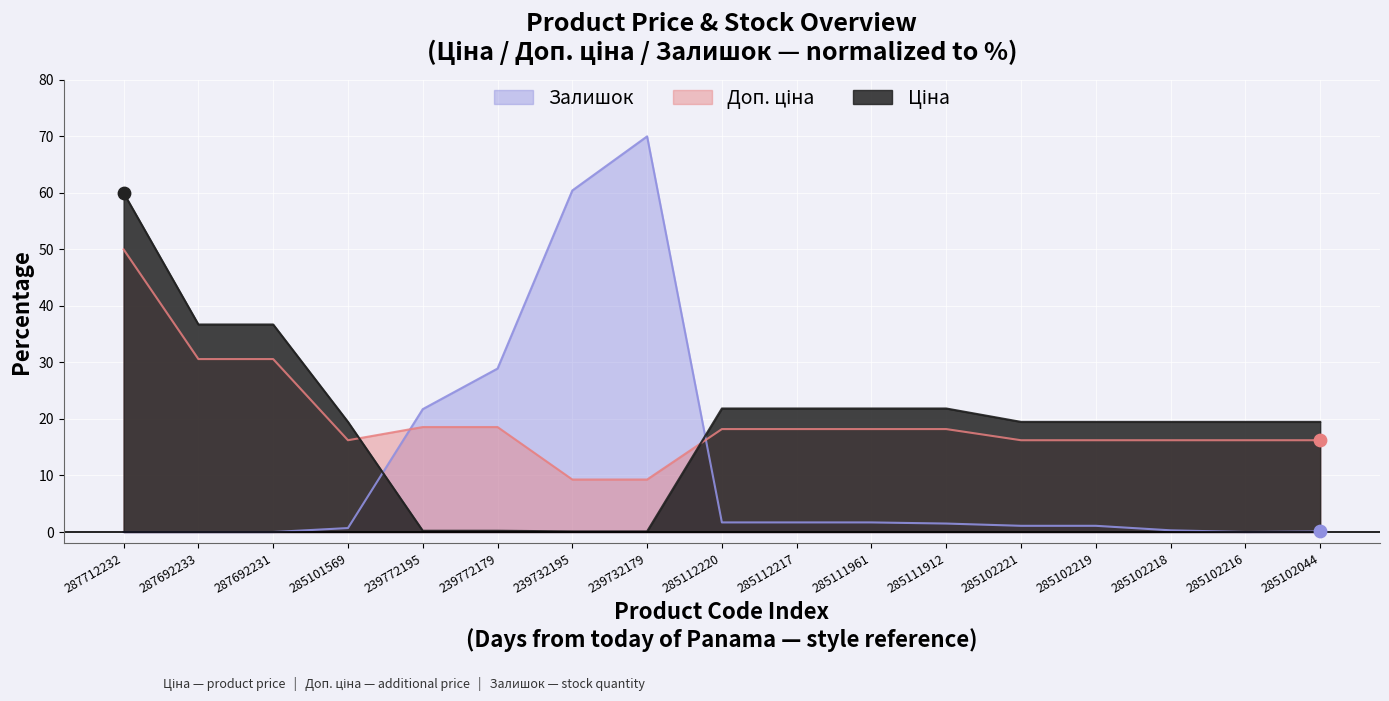

Which series reaches the minimum Y coordinate?

Залишок